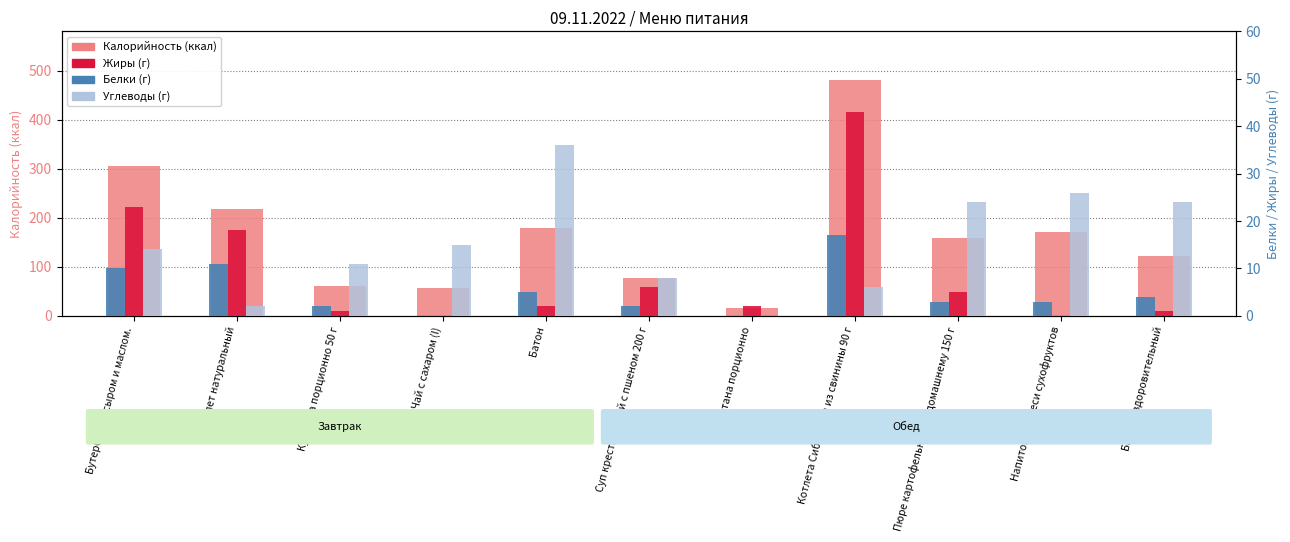

Which series has the largest total across all categories?

Калорийность